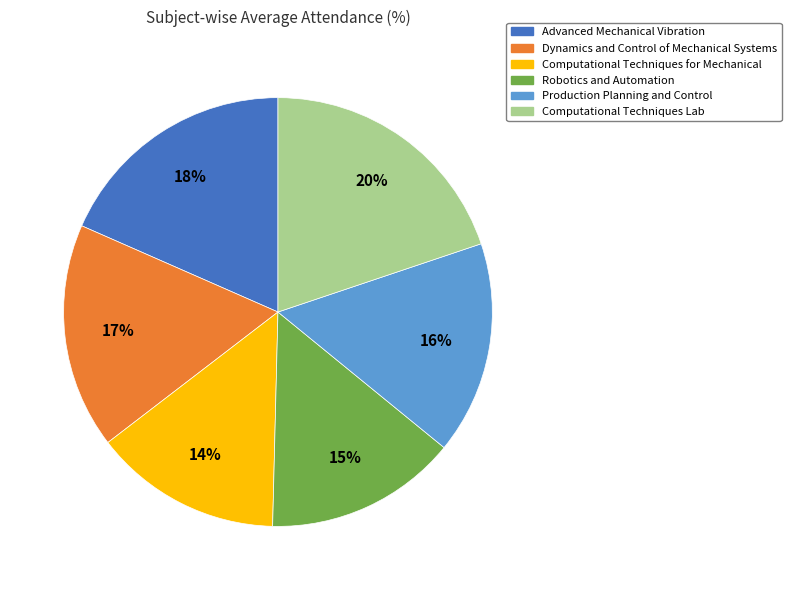

To the nearest percent, what percentage of the pie is Robotics and Automation?

15%